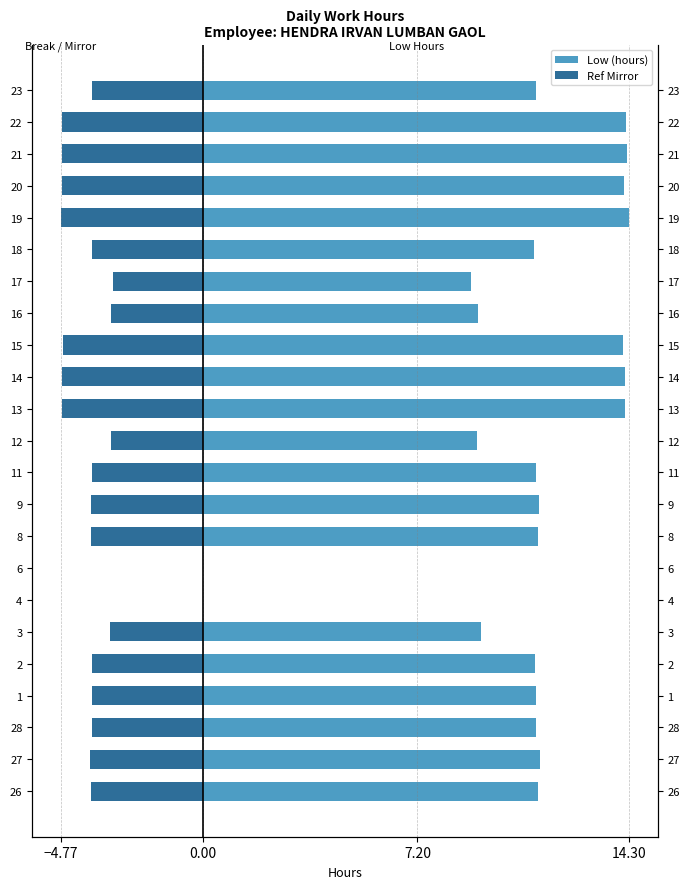

The Ref Mirror series shows -3.8 at 26. True or false?

True